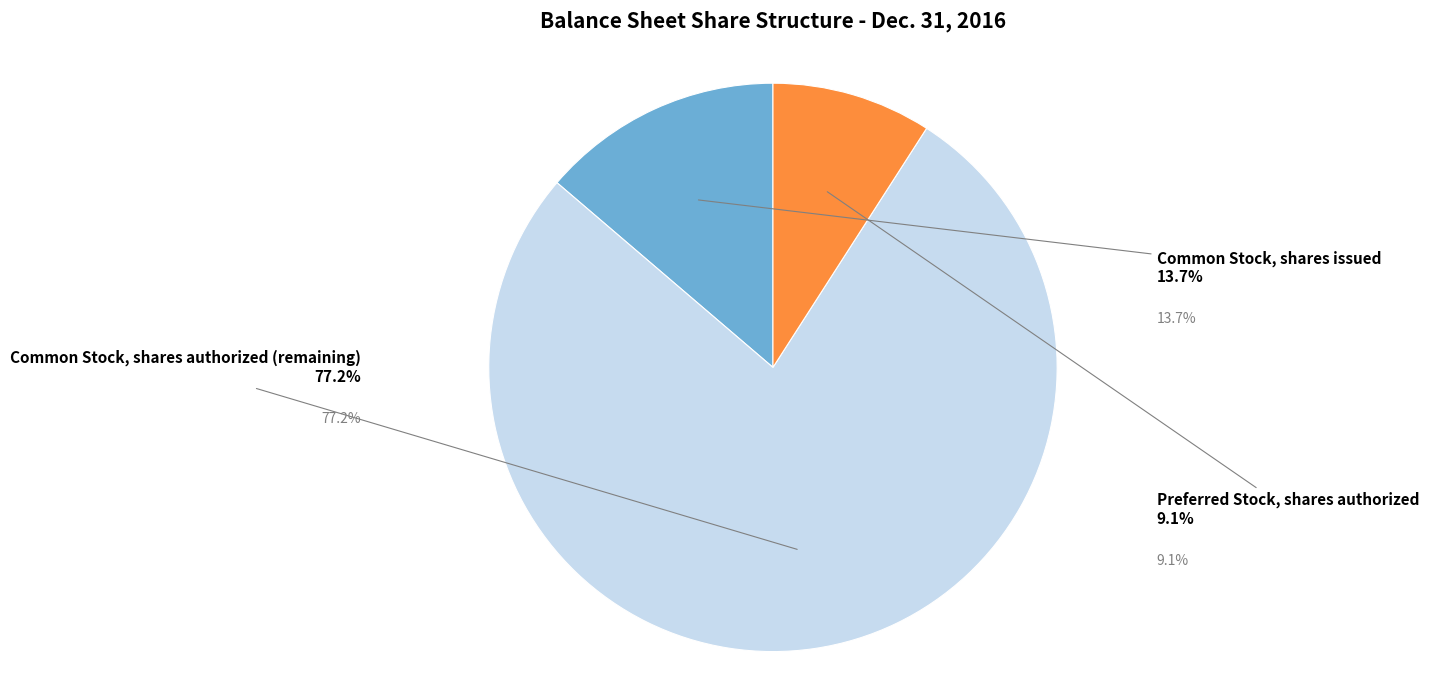

Which slice is the largest?

Common Stock, shares authorized